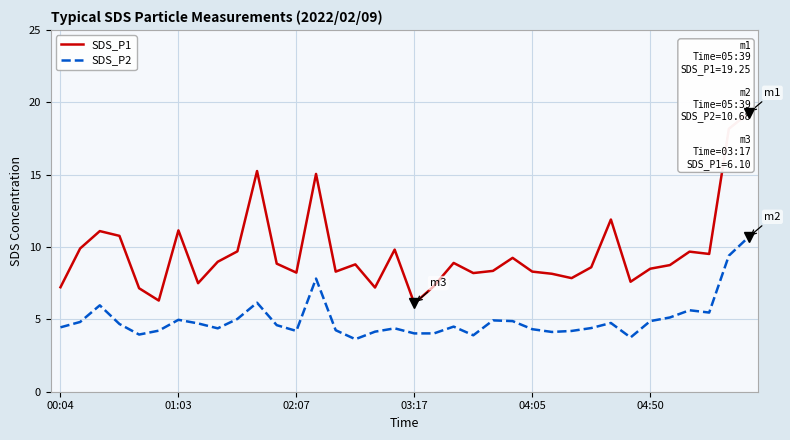

What is the highest value of the SDS_P2 series?

10.7